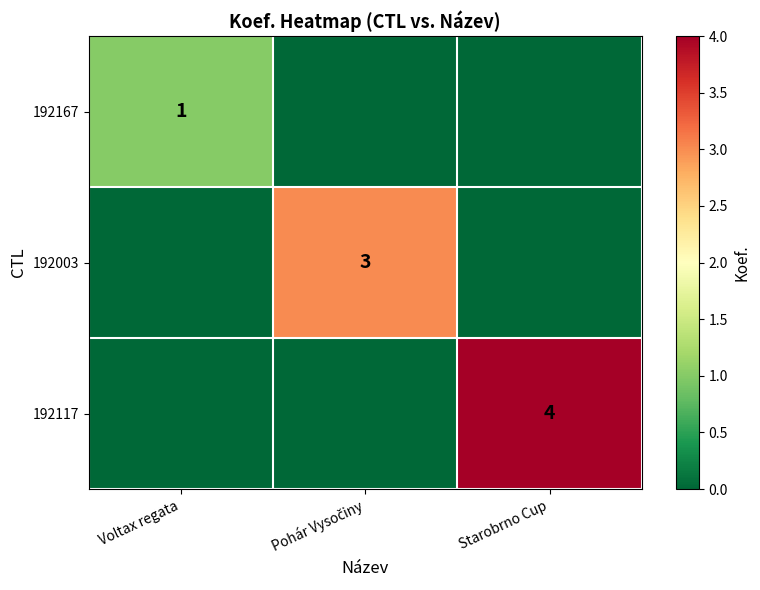

At which label does 192117 reach its minimum?

Voltax regata